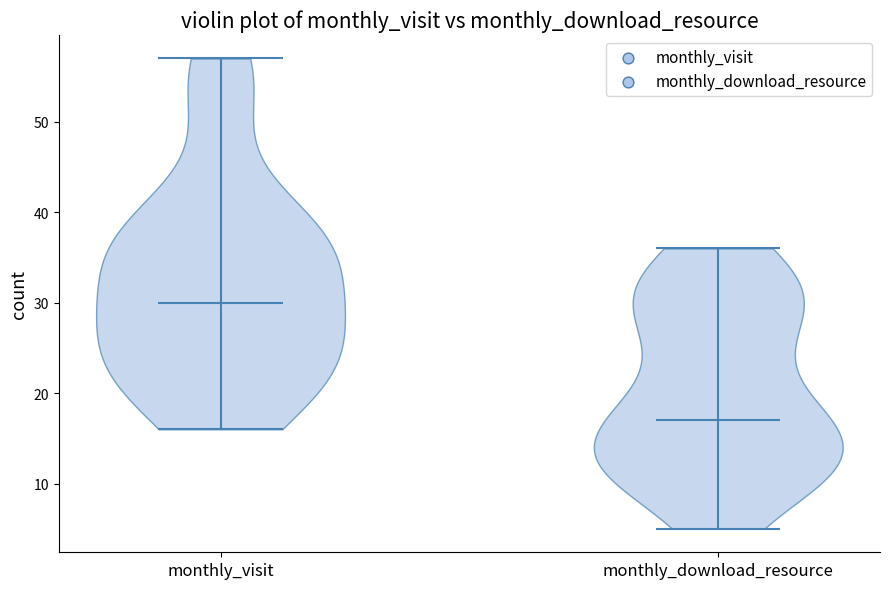

Which violin has the highest median line?

monthly_visit